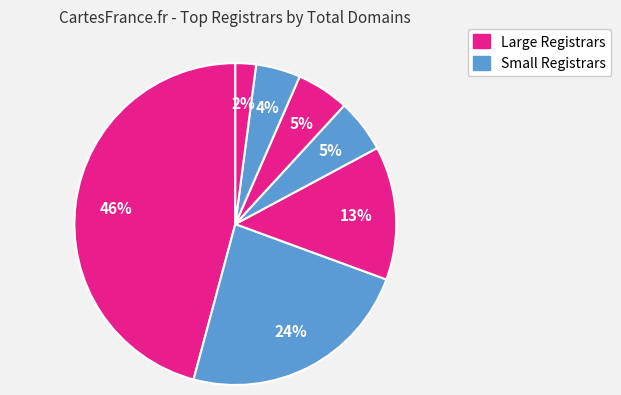

How many segments does this pie chart have?

7